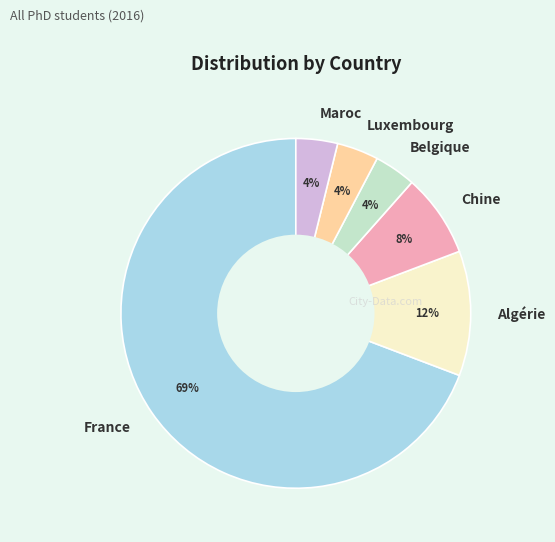

True or false: France accounts for 59% of the total.

False